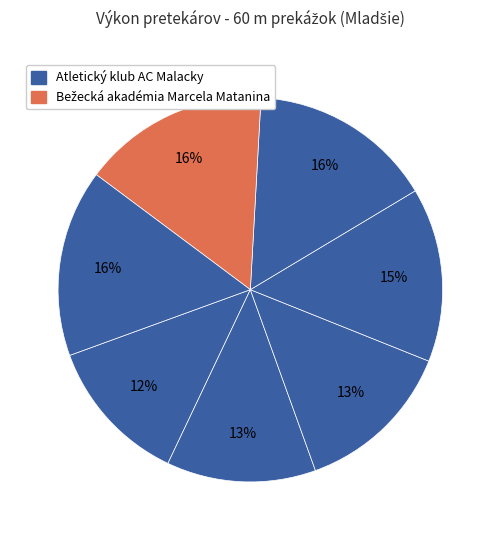

How many segments does this pie chart have?

7